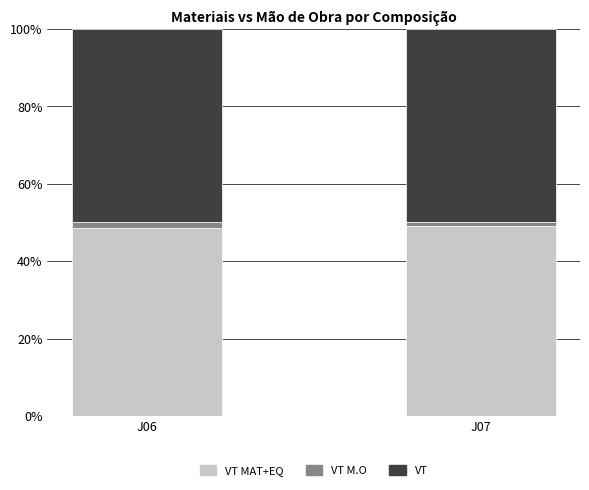

Where does the VT M.O series first go above 1?

J06